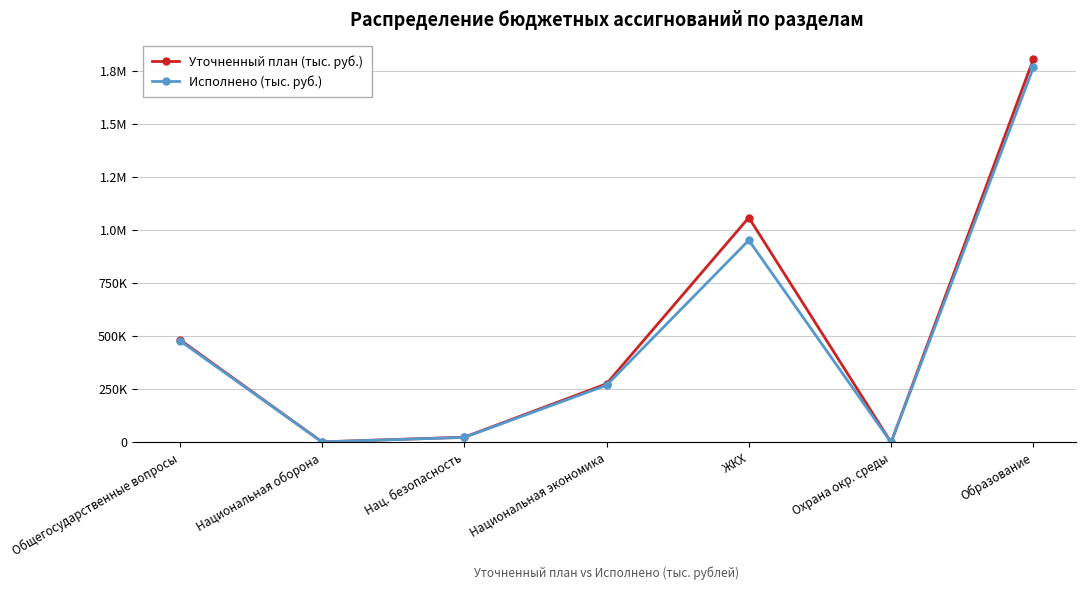

Is this an area chart (filled region under the line)?

No